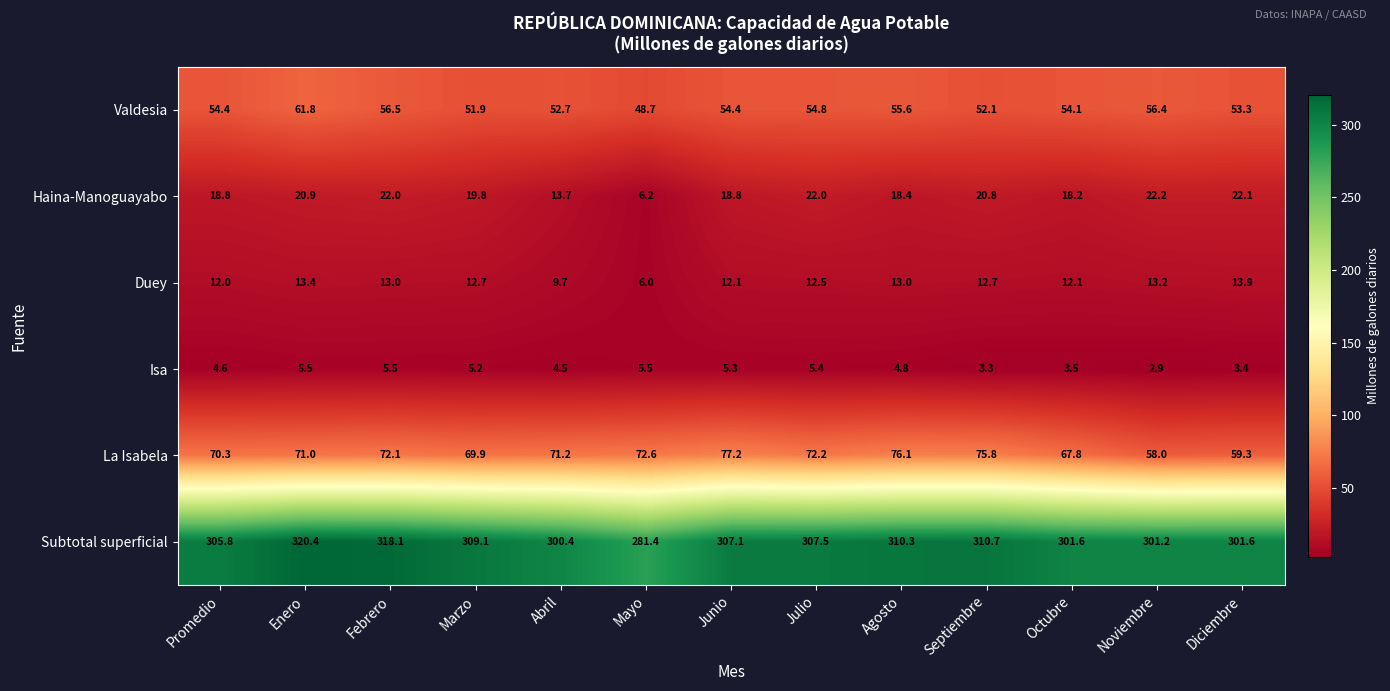

What is the greatest value displayed?

320.4